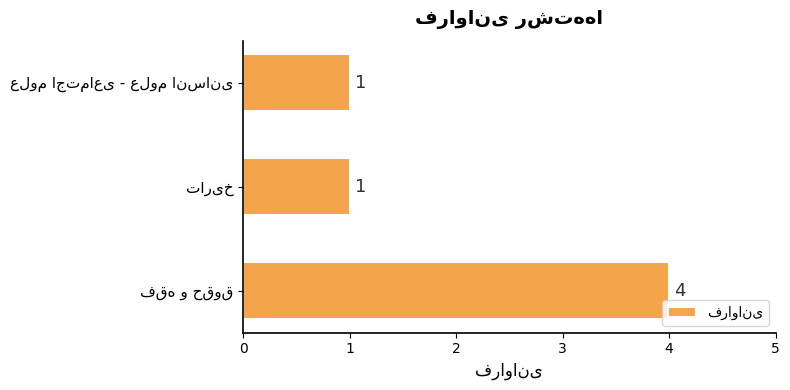

Count the values in the range 1 to 4.

3